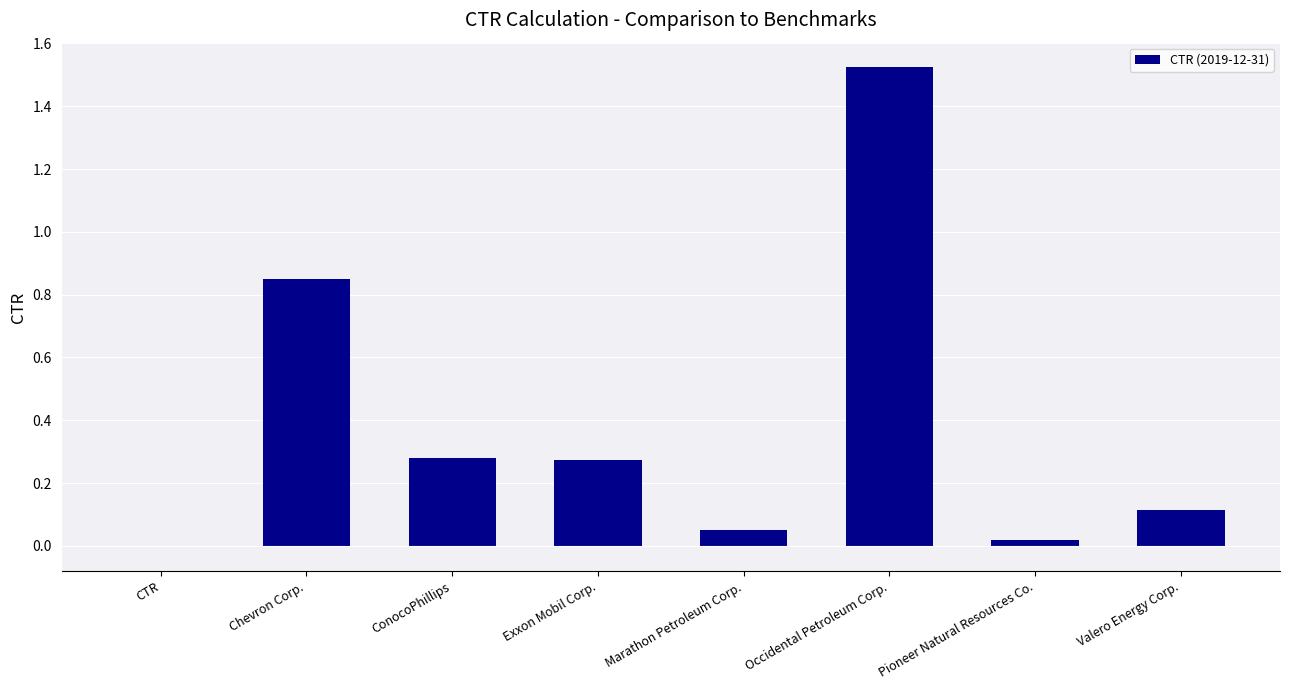

Which has a higher value, Exxon Mobil Corp. or CTR?

Exxon Mobil Corp.